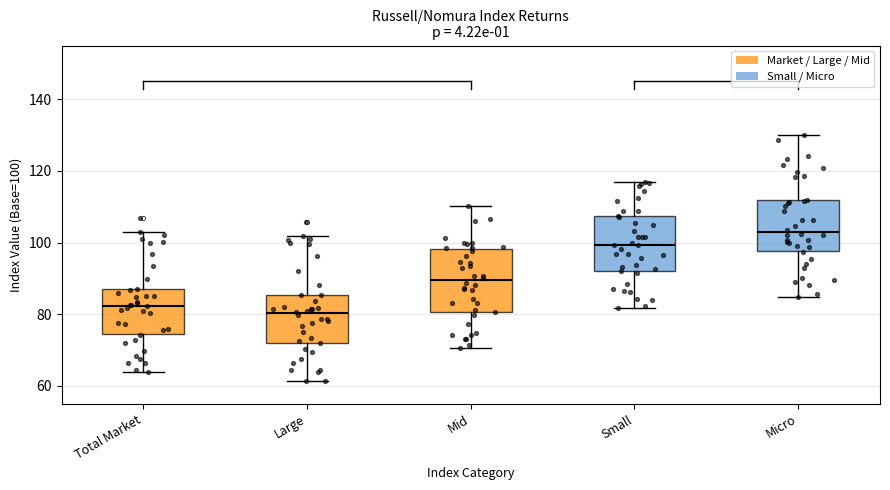

Reading left to right, transcribe this box plot: for each box, give where its median line is, the range the box spans, and where its two whiskers end, as read against the y-axis. The values are not printed on the chart, so give them approximately, as read against the axis.

Total Market: median 82, box 74 to 86, whiskers 64 to 102
Large: median 80, box 72 to 86, whiskers 62 to 102
Mid: median 90, box 80 to 98, whiskers 70 to 110
Small: median 100, box 92 to 108, whiskers 82 to 118
Micro: median 102, box 98 to 112, whiskers 84 to 130